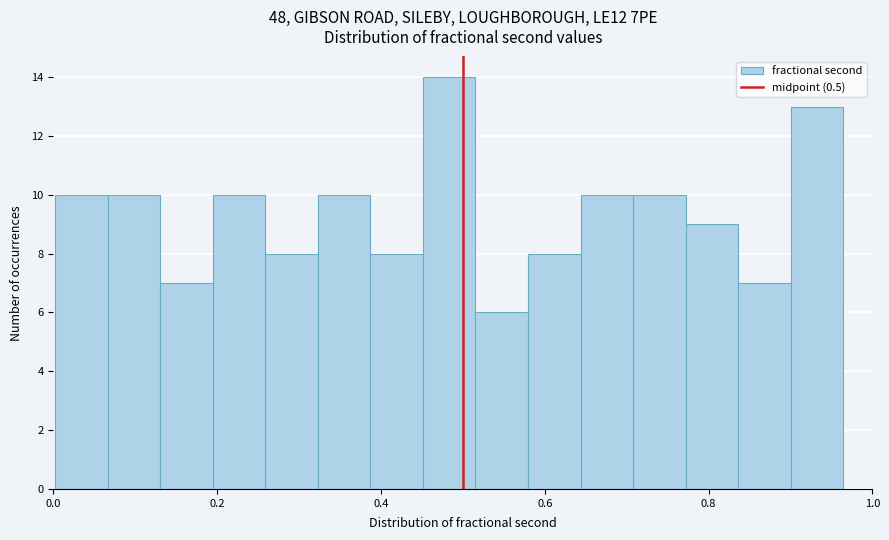

Around what value on the x-axis is the tallest bar? Give the approximate position of its centre, as read against the axis.

0.48